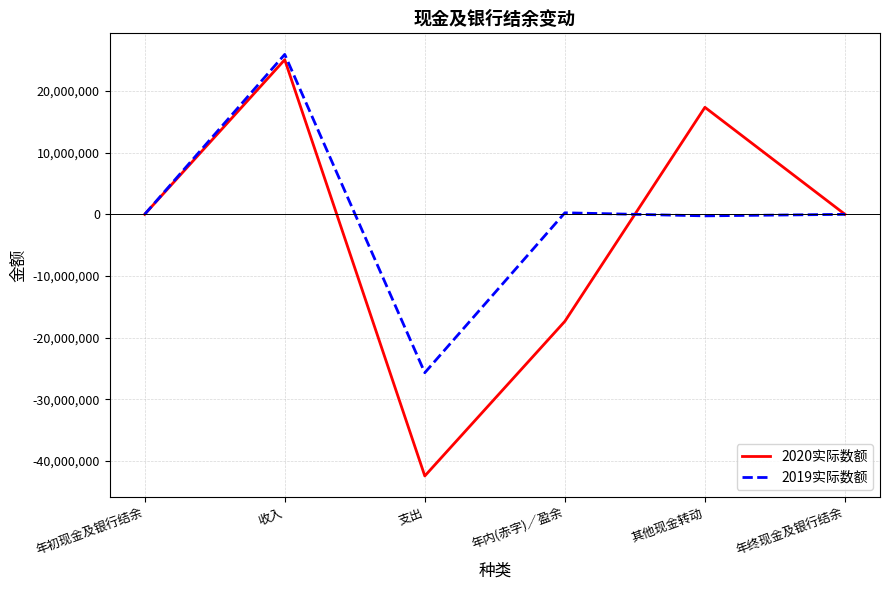

Is the value of 2019实际数额 at 年内(赤字)／盈余 greater than the value of 2020实际数额 at 支出?

Yes